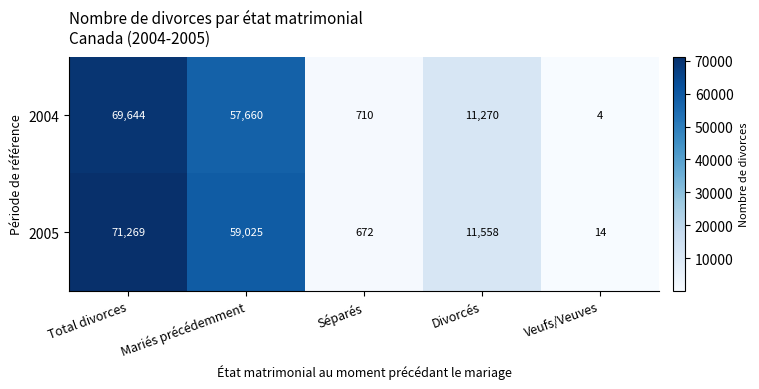

What is the sum of the 2004 values at Veufs/Veuves and Mariés précédemment?

57664